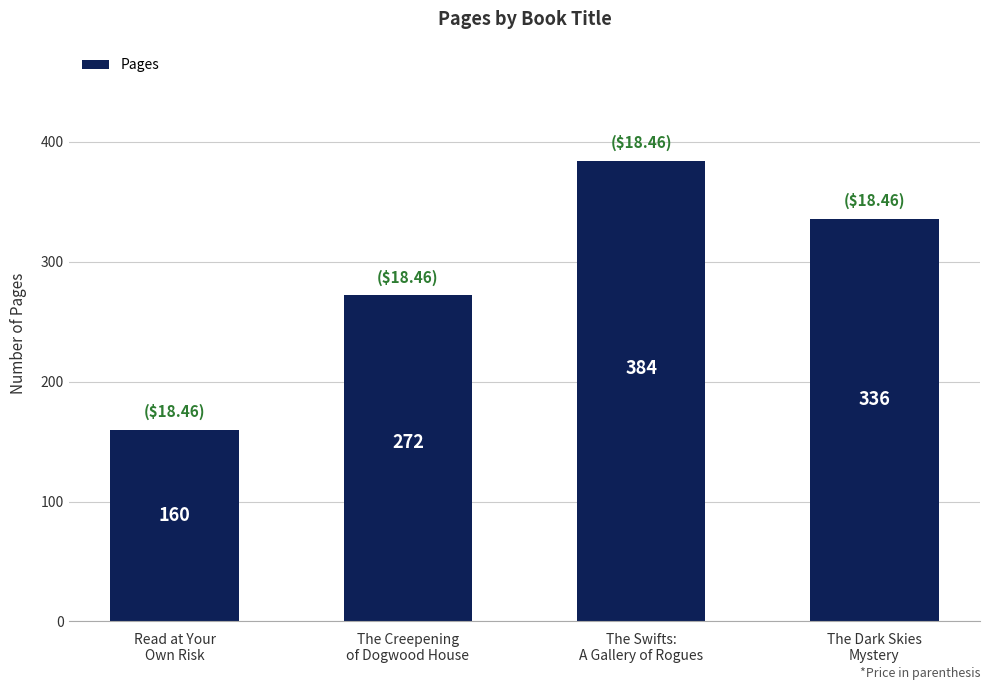

Are the bars horizontal?

No